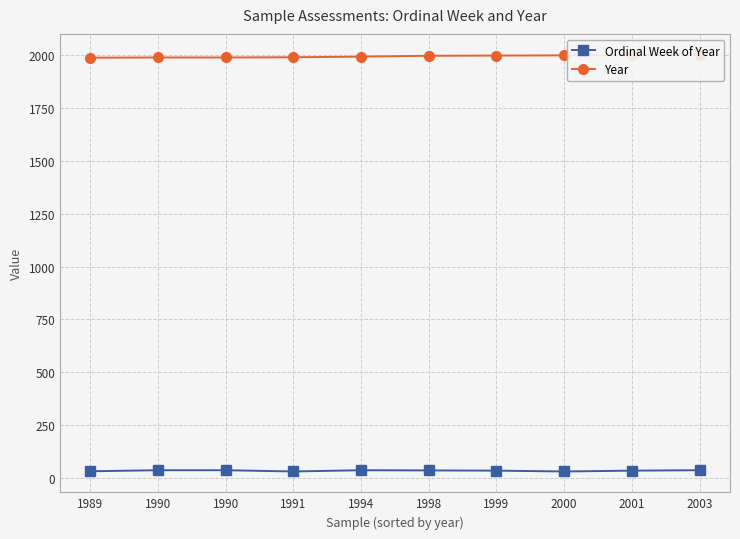

At which category does the chart reach its peak across all series?

2003